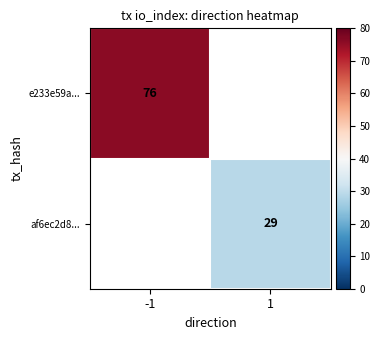

How many series are shown in this chart?

2